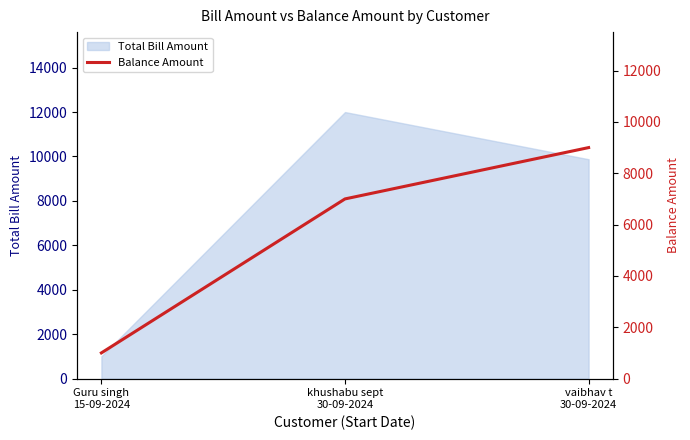

The chart shows a value of 2483 at khushabu sept
30-09-2024. True or false?

False